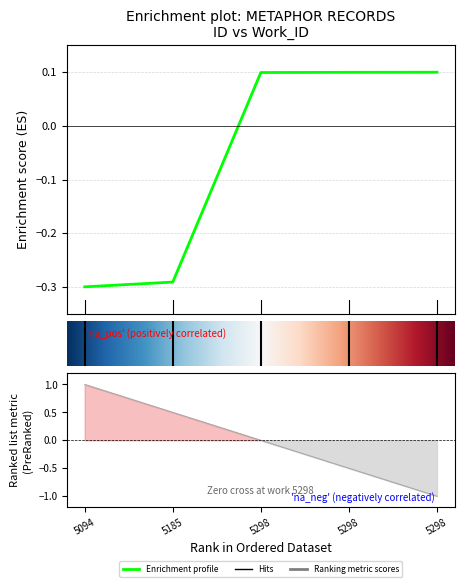

What is the value of the 4th point from the left?

0.1